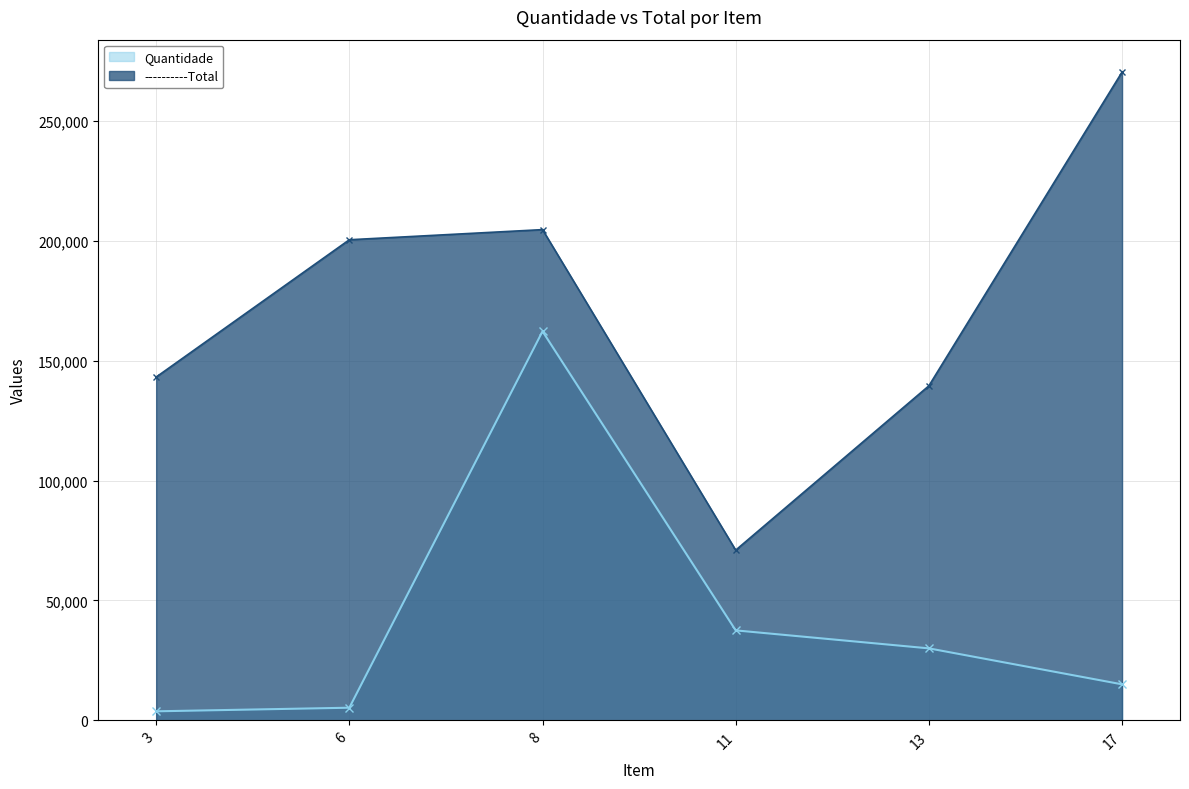

Between 6 and 11, which series saw the biggest shift?

----------Total